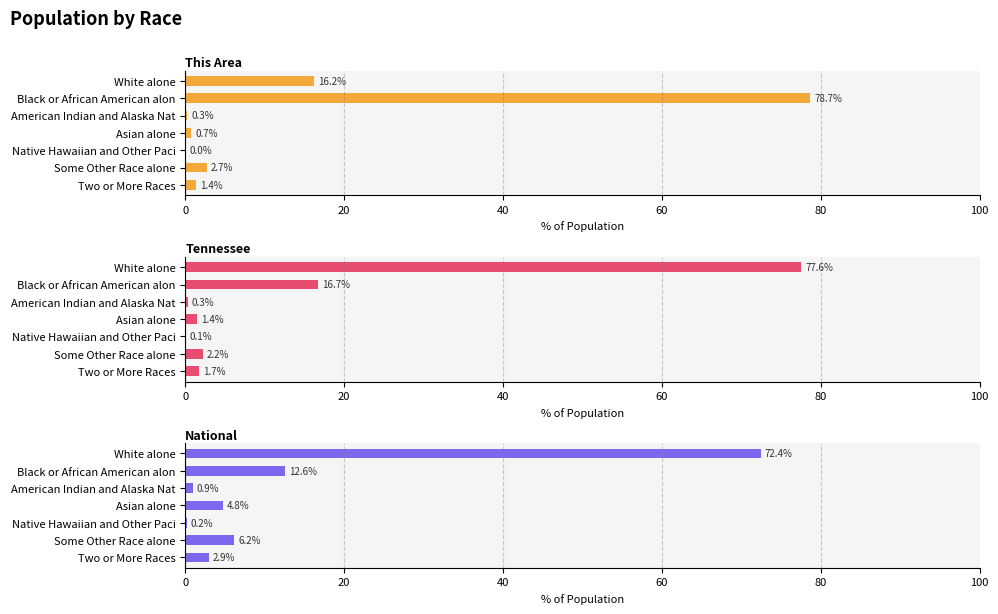

Is the value of Tennessee at Native Hawaiian and Other Paci greater than the value of National at Native Hawaiian and Other Paci?

No